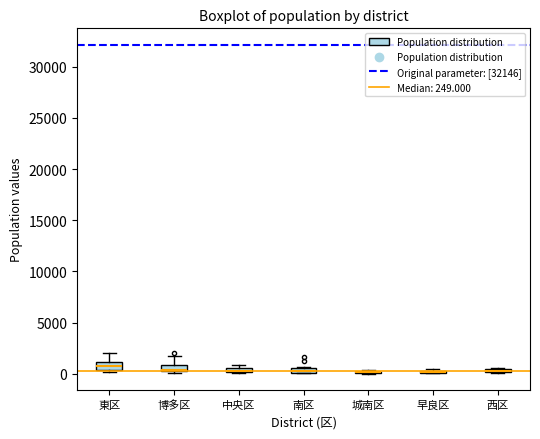

Where is the lower edge of the box for 博多区 on the y-axis? The values are not printed on the chart, so give them approximately, as read against the axis.

0